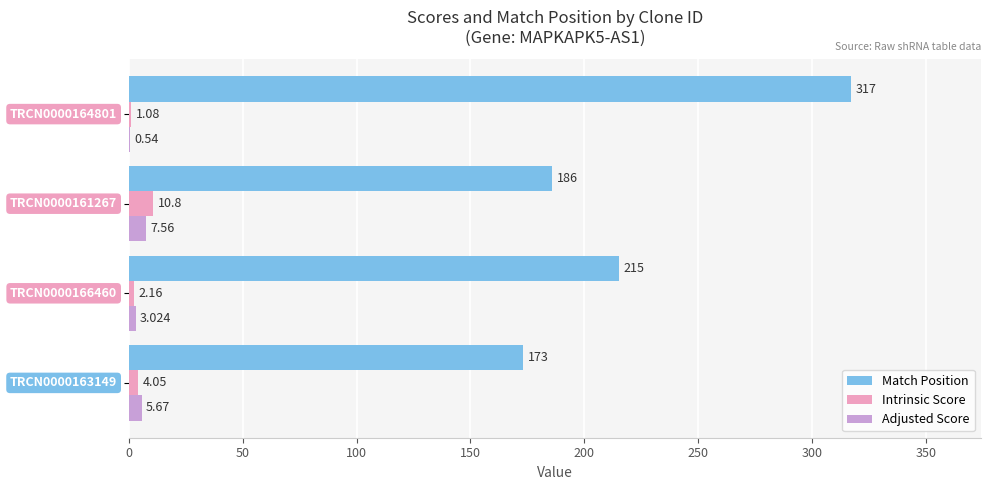

How many categories are shown in the chart?

4